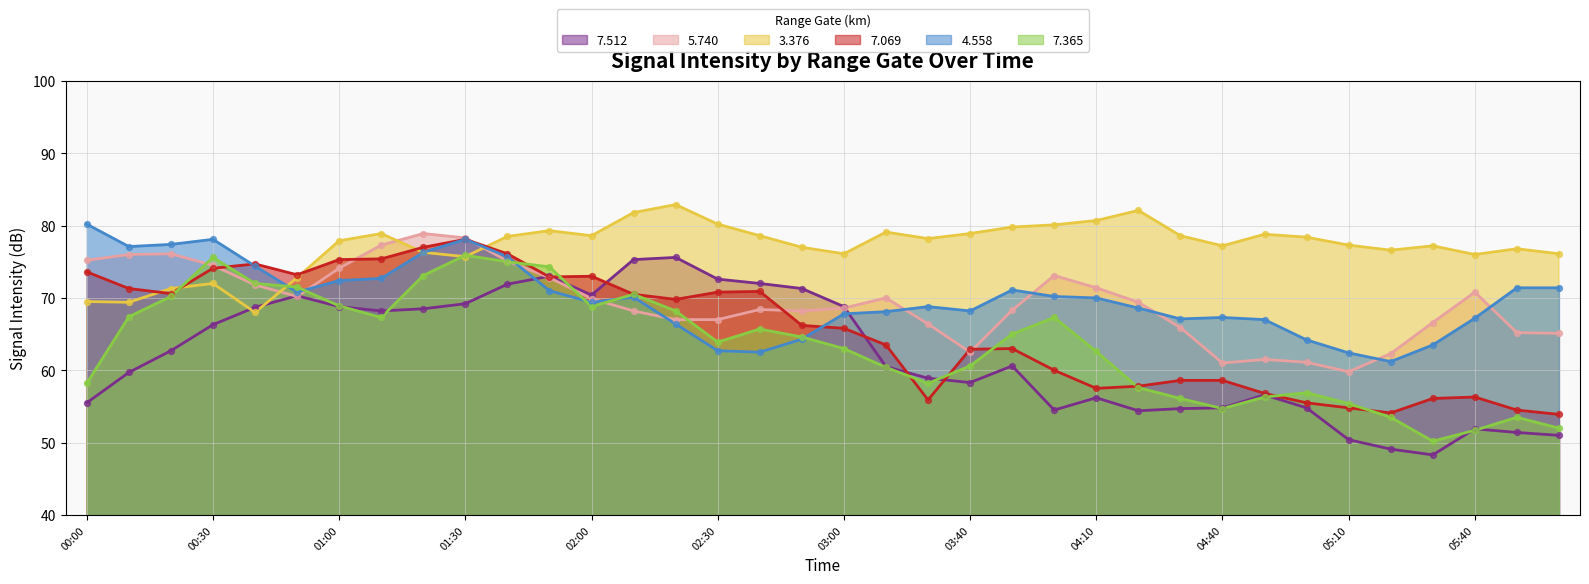

What is the total value across all series at 01:00?

437.4